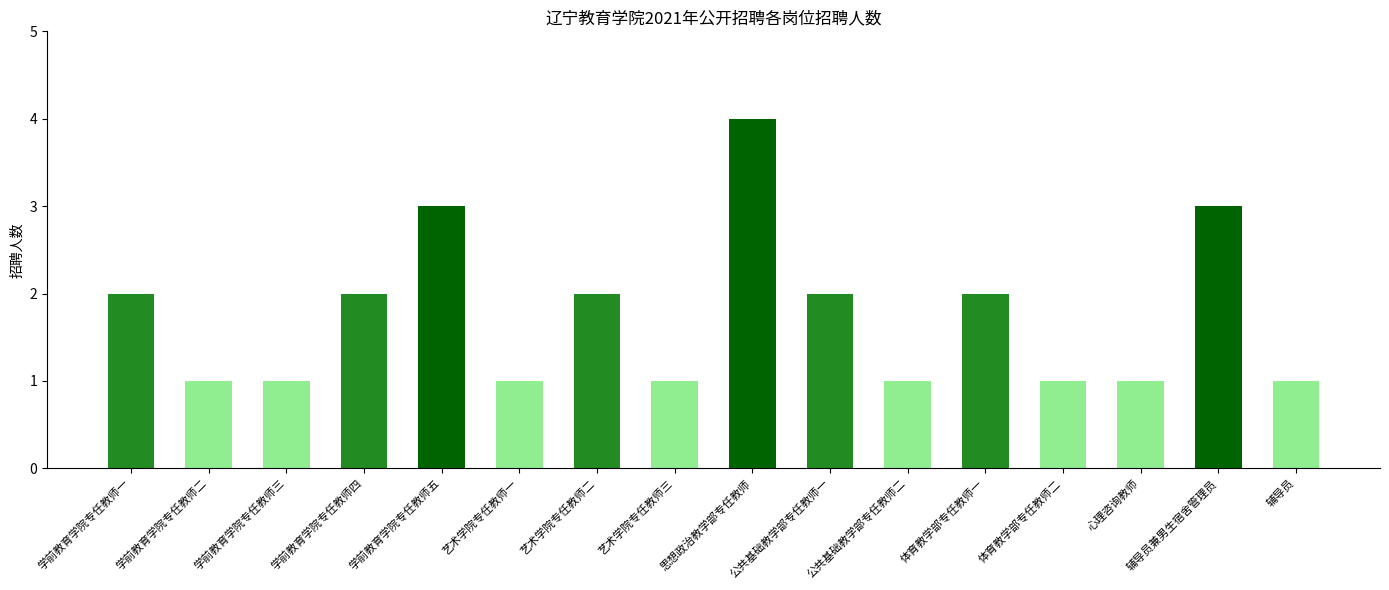

What is the difference between the second highest and minimum values?

2